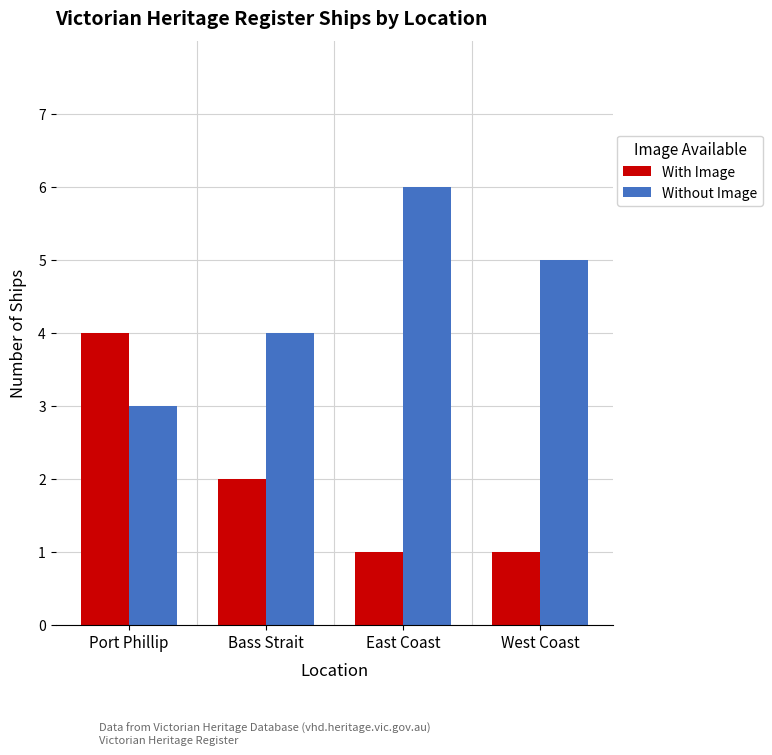

What is the difference between the highest and lowest values at Port Phillip?

1